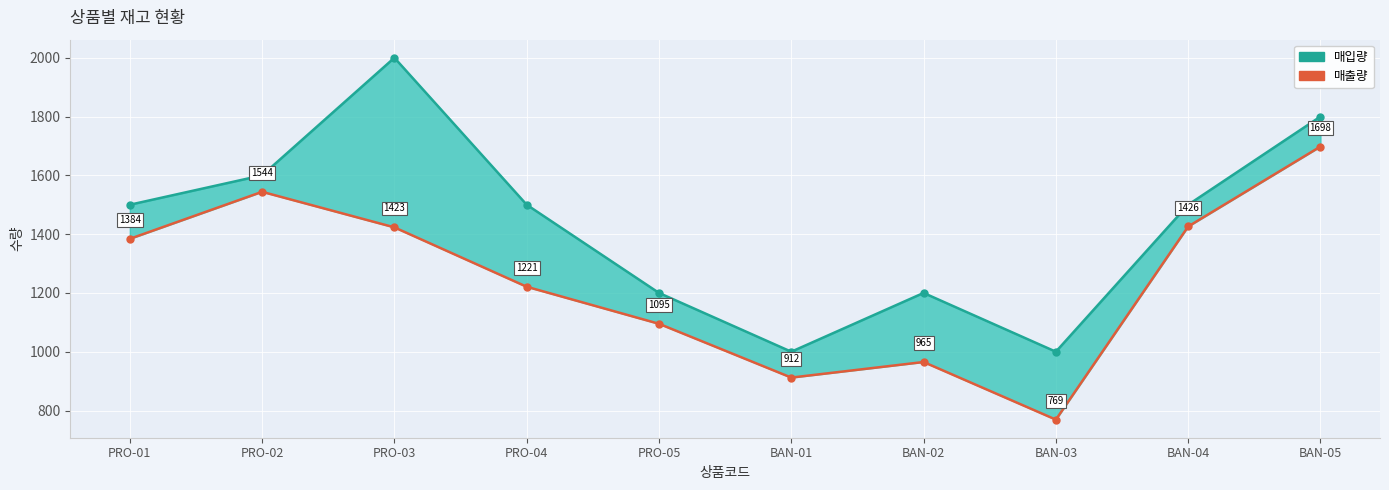

List the labels in order of 매출량 value, smallest first.

BAN-03, BAN-01, BAN-02, PRO-05, PRO-04, PRO-01, PRO-03, BAN-04, PRO-02, BAN-05